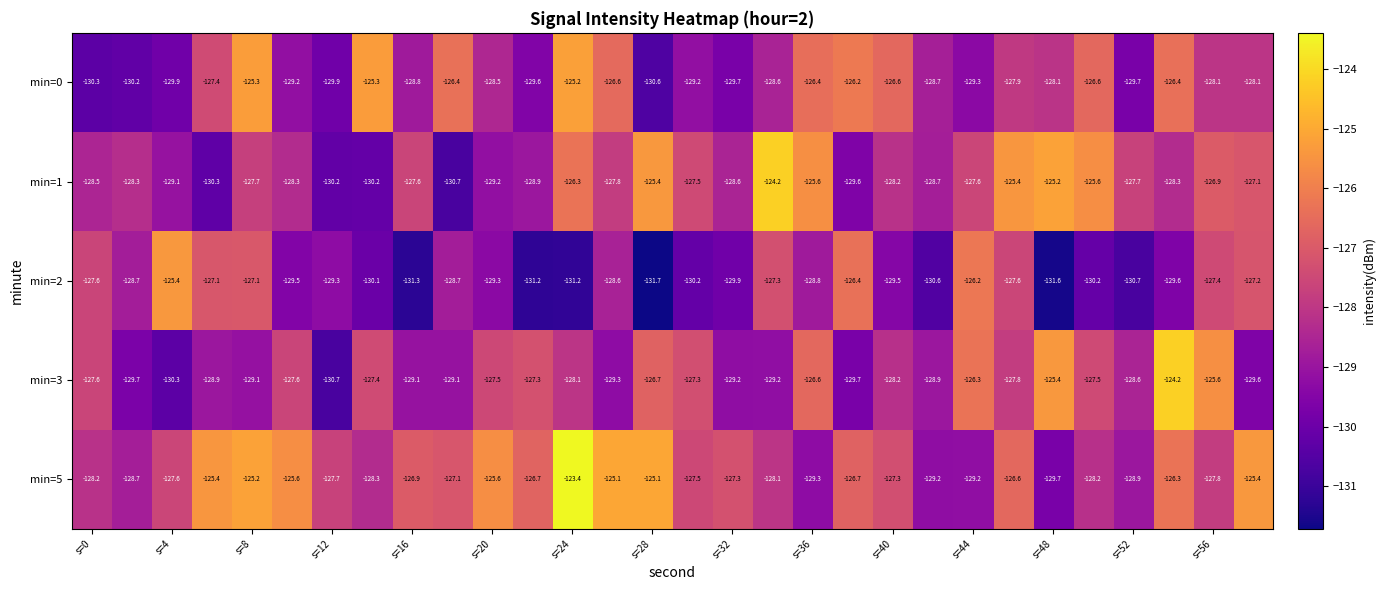

At how many categories does at least one series exceed -126?

17